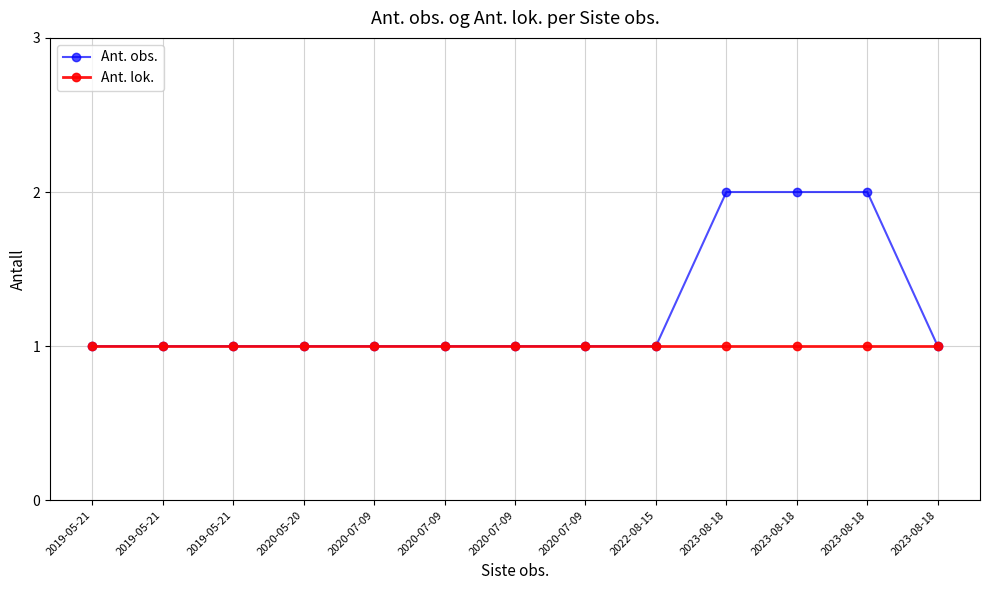

Is this an area chart (filled region under the line)?

No